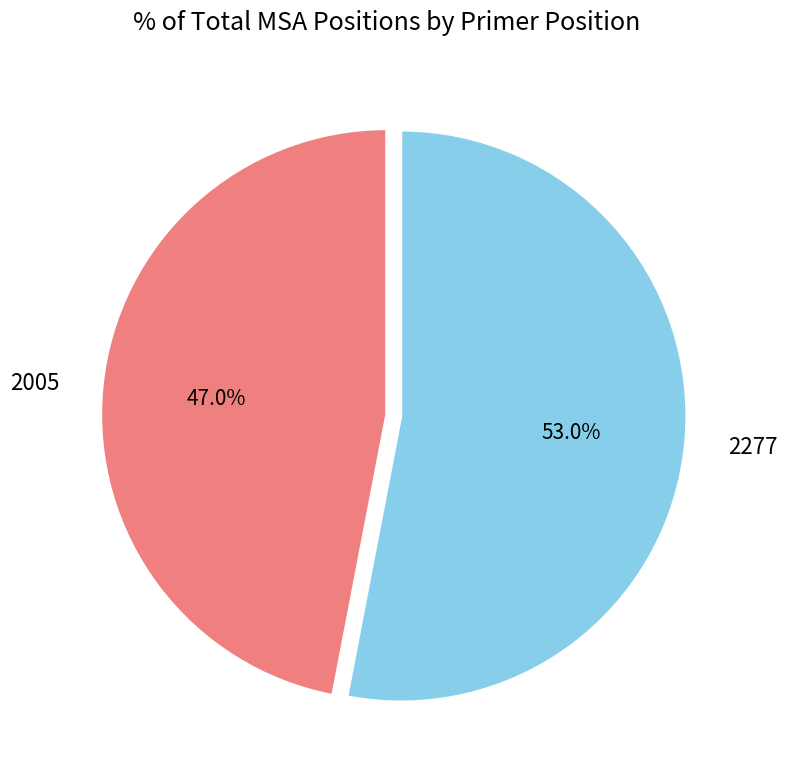

To the nearest percent, what is the average slice percentage?

50%